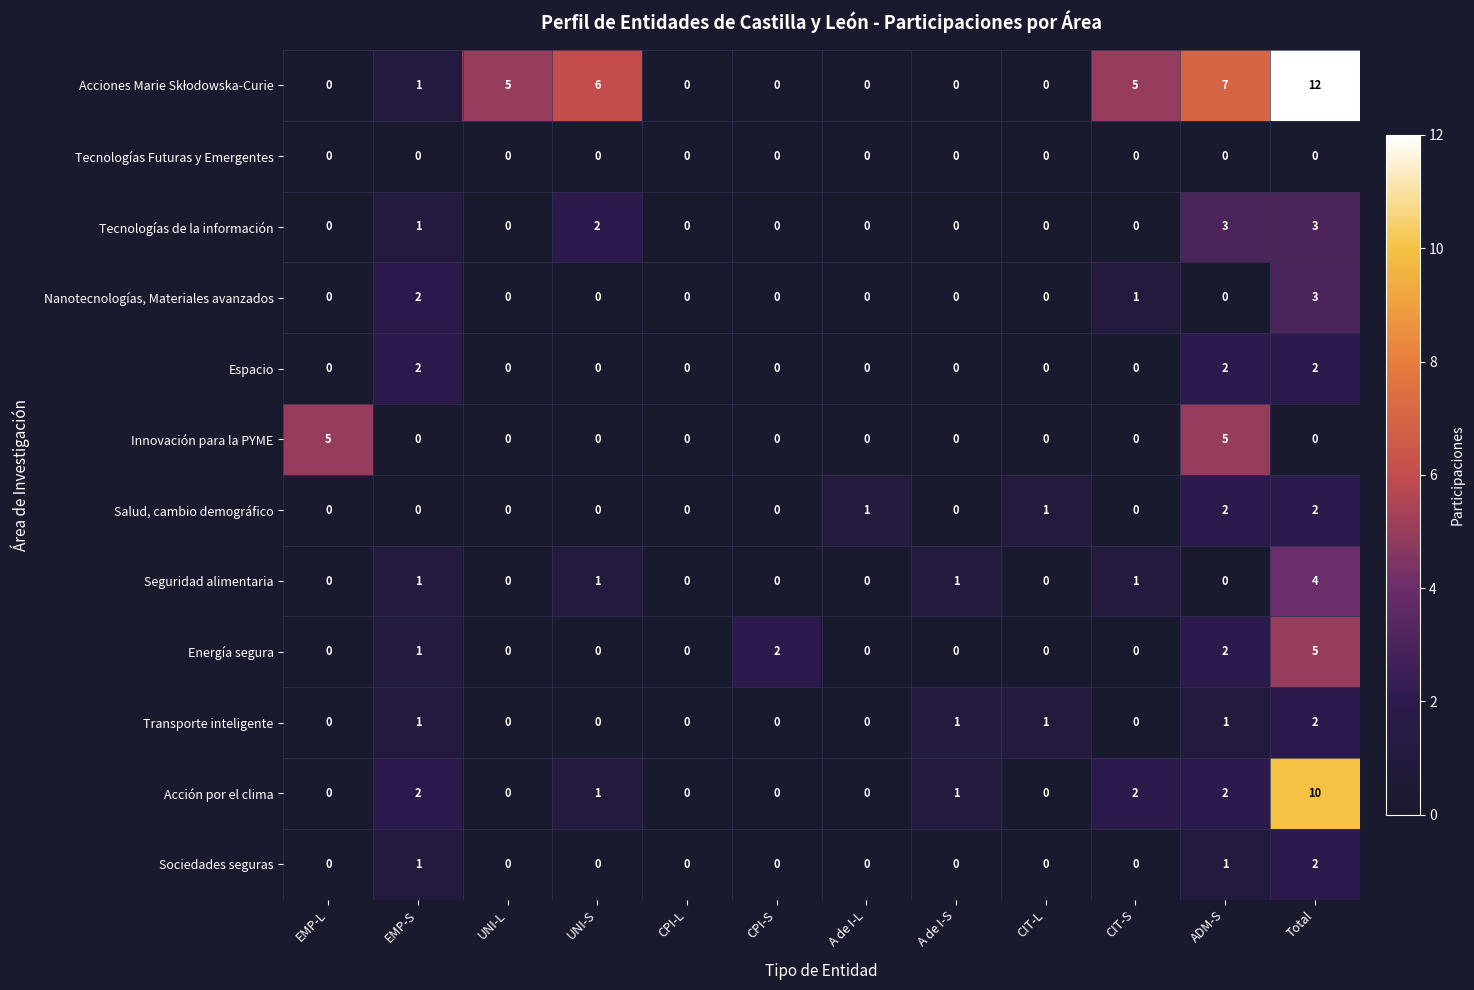

What is the maximum value shown in the chart?

12